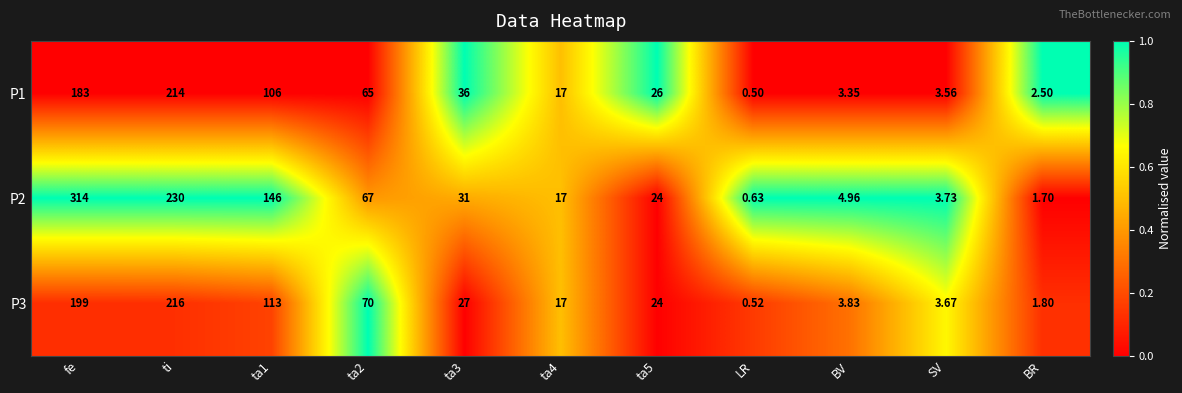

Which category has the lowest value across all series?

LR